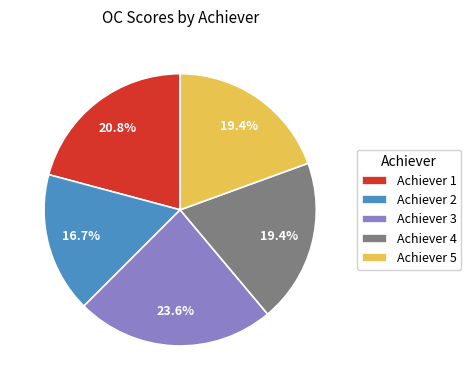

To the nearest percent, what is the difference between the largest and smallest slice percentages?

7%